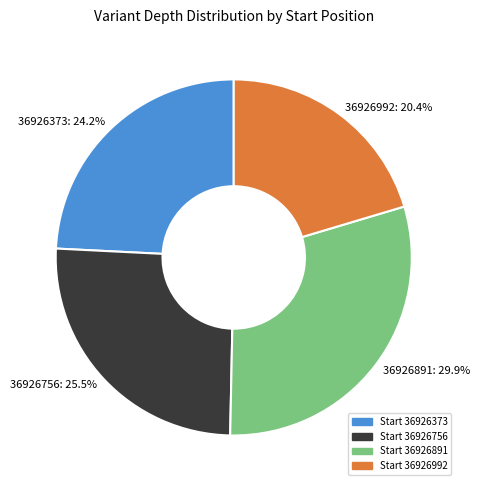

To the nearest percent, what is the average slice percentage?

25%